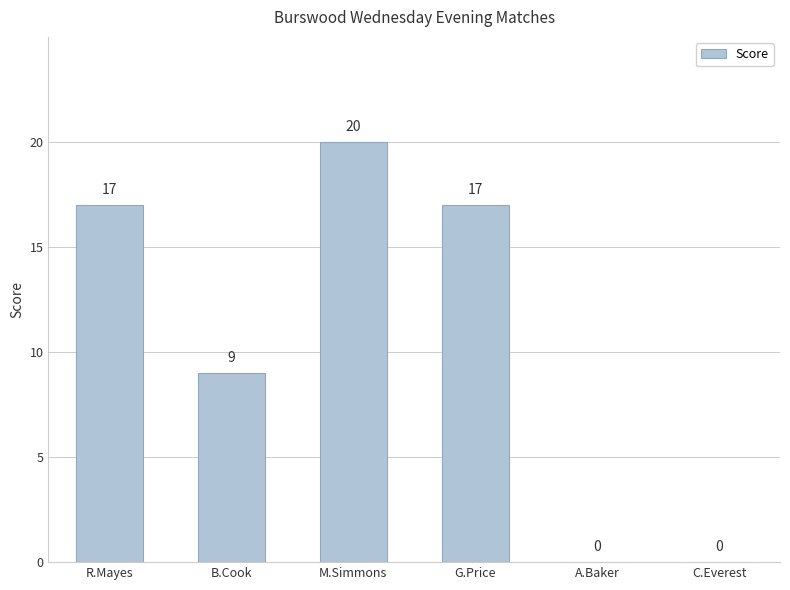

What is the difference between the values at M.Simmons and R.Mayes?

3